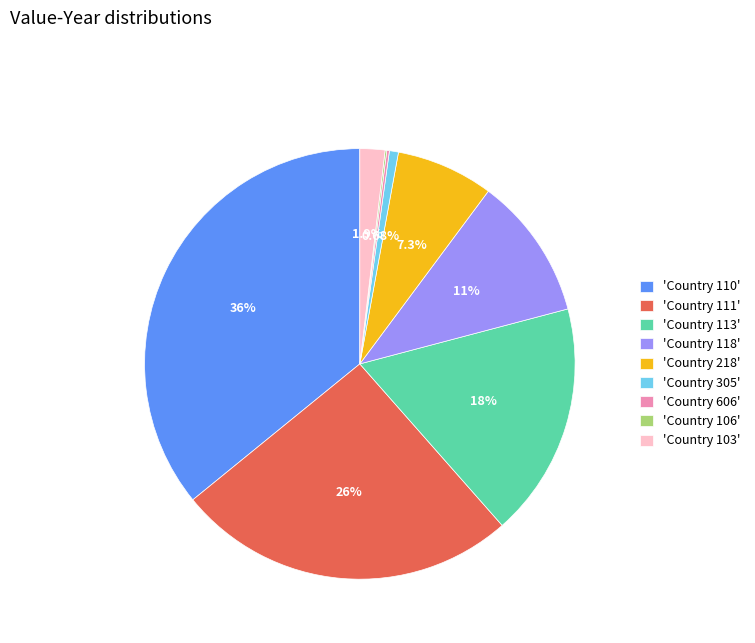

Between 'Country 218' and 'Country 111', which is larger?

'Country 111'